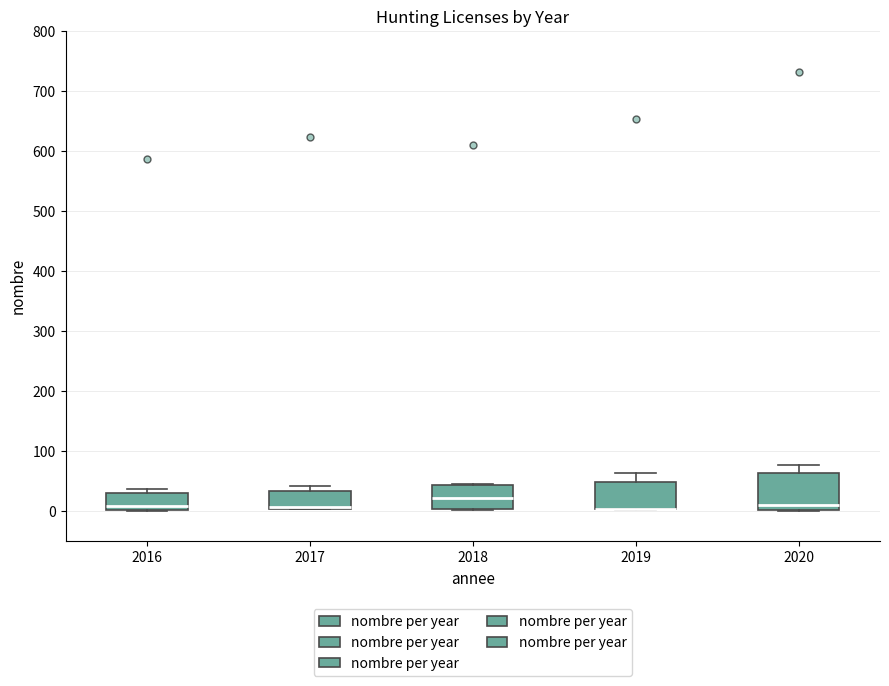

Where is the lower edge of the box at x = 2018 on the y-axis? The values are not printed on the chart, so give them approximately, as read against the axis.

0